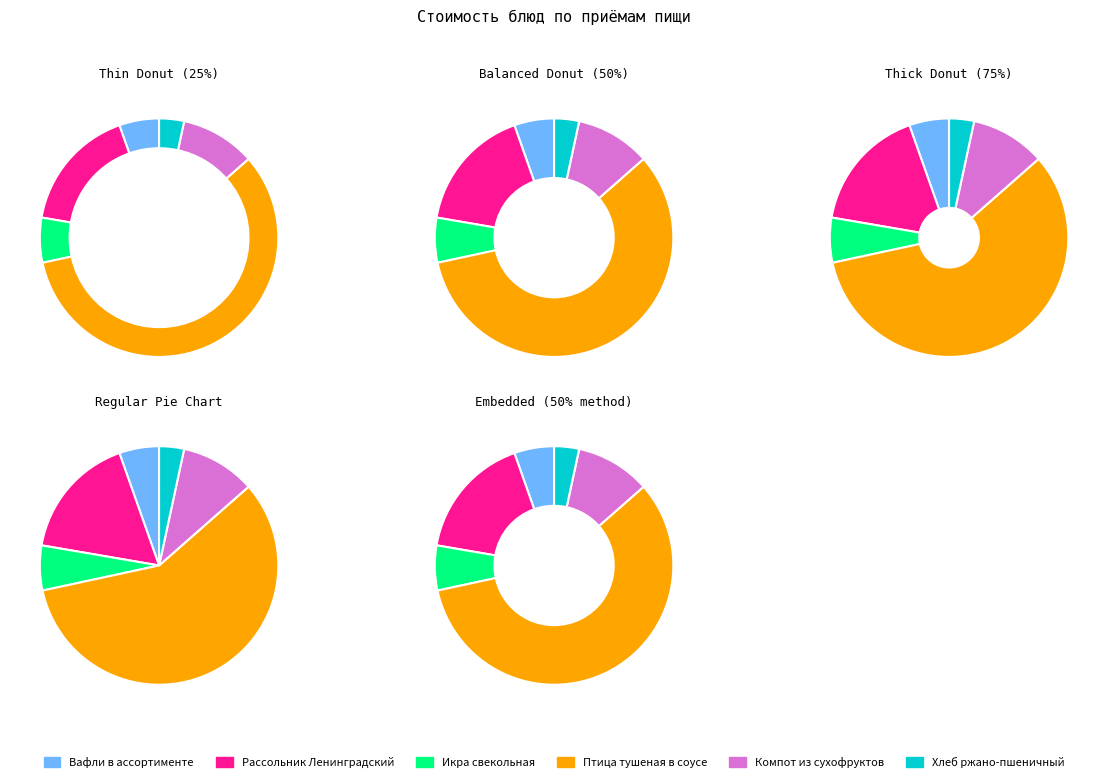

Approximately how many times larger is the value at Птица тушеная в соусе compared to Икра свекольная?

9.6